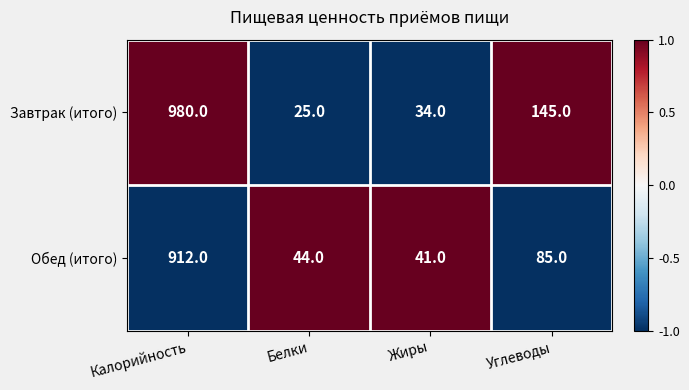

What is the greatest value displayed?

980